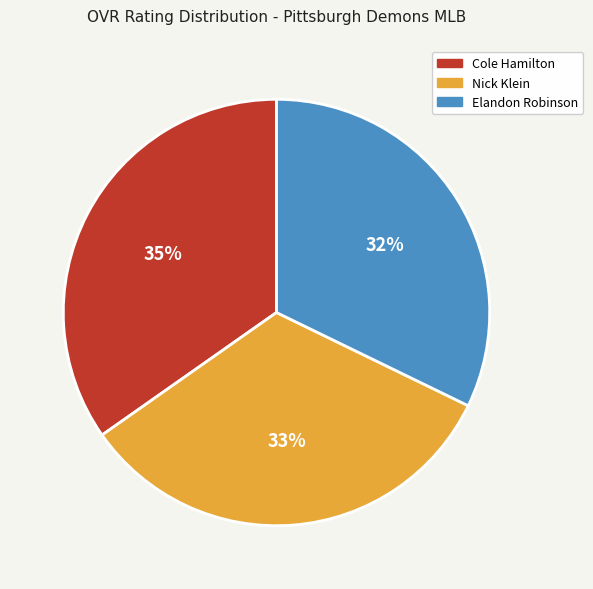

To the nearest percent, what is the combined percentage of Nick Klein and Elandon Robinson?

65%